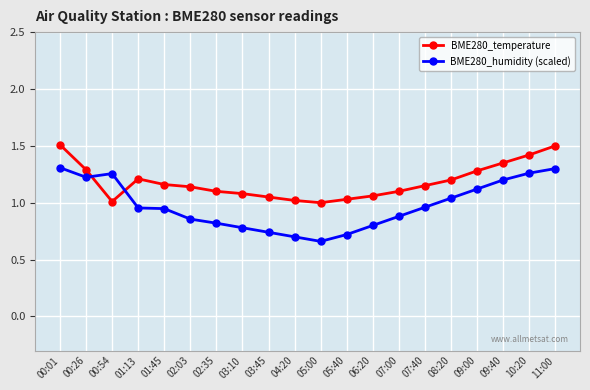

Where do BME280_temperature and BME280_humidity (scaled) first cross each other?

00:26 and 00:54